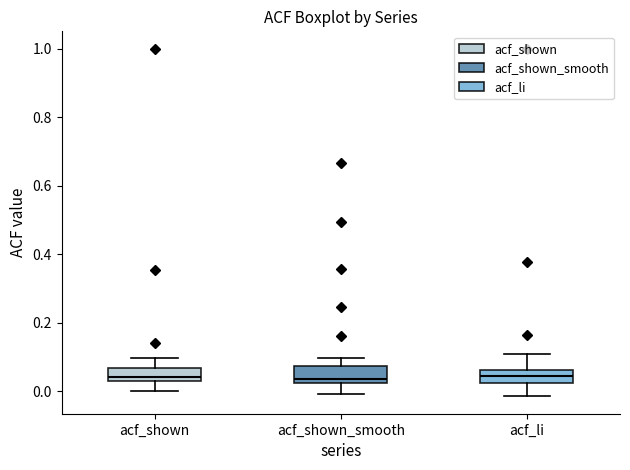

Reading left to right, transcribe this box plot: for each box, give where its median line is, the range the box spans, and where its two whiskers end, as read against the y-axis. The values are not printed on the chart, so give them approximately, as read against the axis.

acf_shown: median 0.04 (just above the box's lower edge), box 0.04 to 0.06, whiskers 0.00 to 0.10
acf_shown_smooth: median 0.04, box 0.02 to 0.08, whiskers 0.00 to 0.10
acf_li: median 0.04, box 0.02 to 0.06, whiskers -0.02 to 0.10